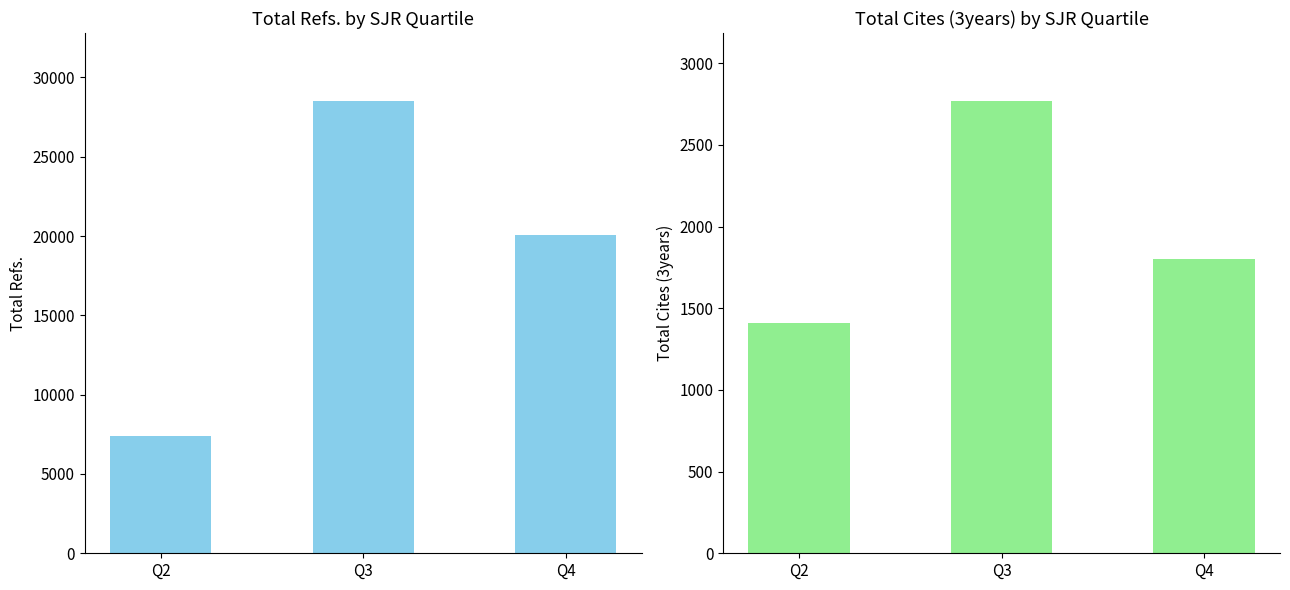

Which series has the widest spread of values?

Total Refs.